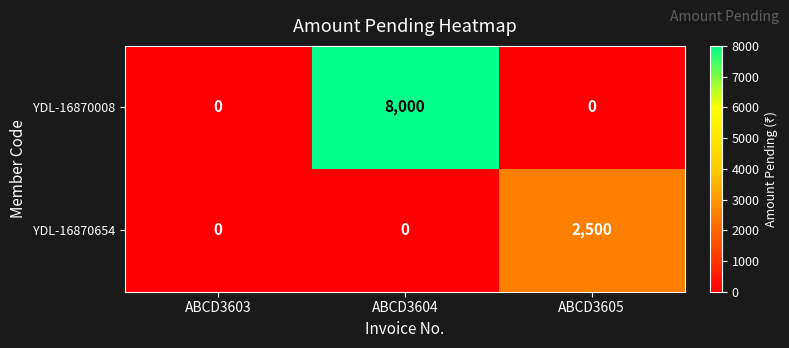

Reading left to right, list all the values displayed in this chart.

YDL-16870008: ABCD3603=0	ABCD3604=8000	ABCD3605=0
YDL-16870654: ABCD3603=0	ABCD3604=0	ABCD3605=2500